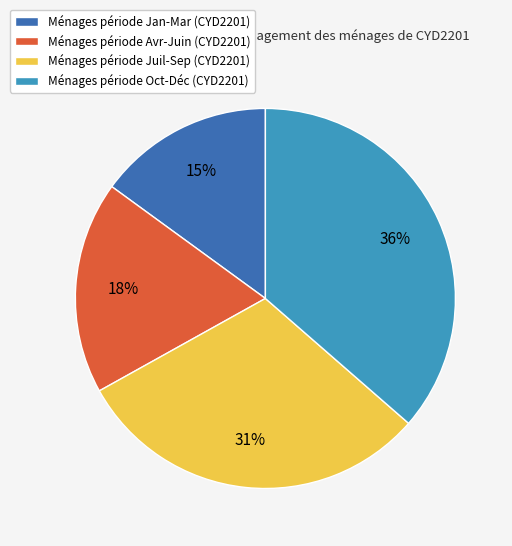

Rank the categories by value from lowest to highest.

Ménages période Jan-Mar (CYD2201), Ménages période Avr-Juin (CYD2201), Ménages période Juil-Sep (CYD2201), Ménages période Oct-Déc (CYD2201)